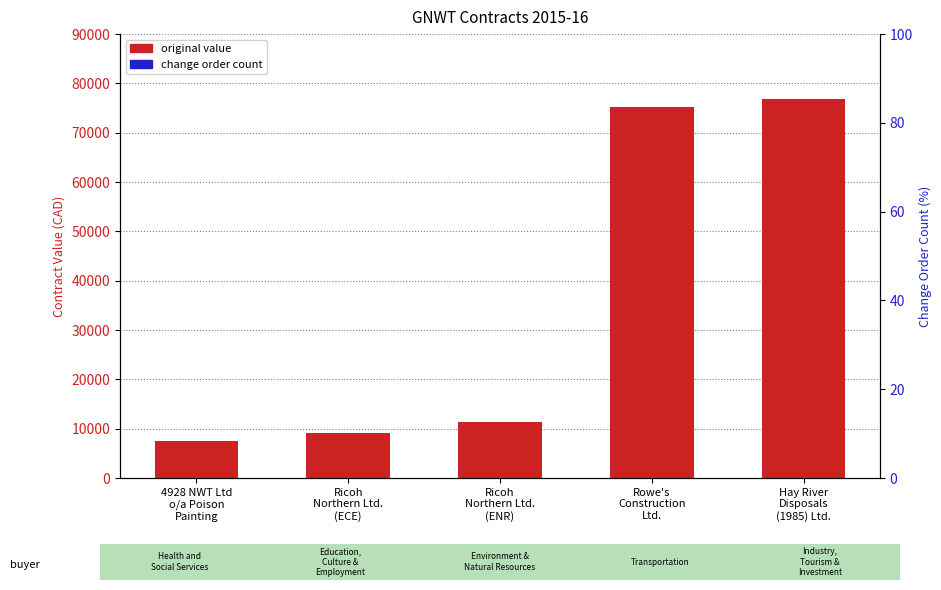

What value does the original value series have at 4928 NWT Ltd
o/a Poison
Painting?

7492.4